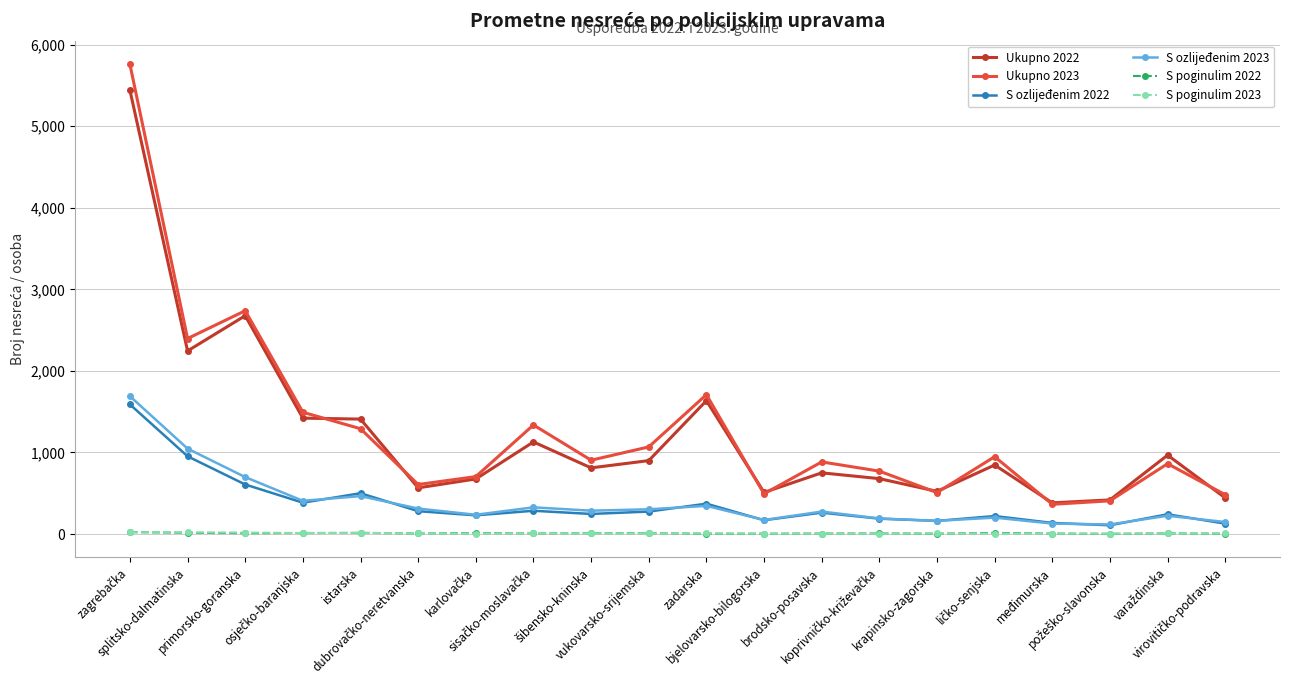

True or false: Ukupno 2022 and S ozlijeđenim 2023 cross at least once.

False